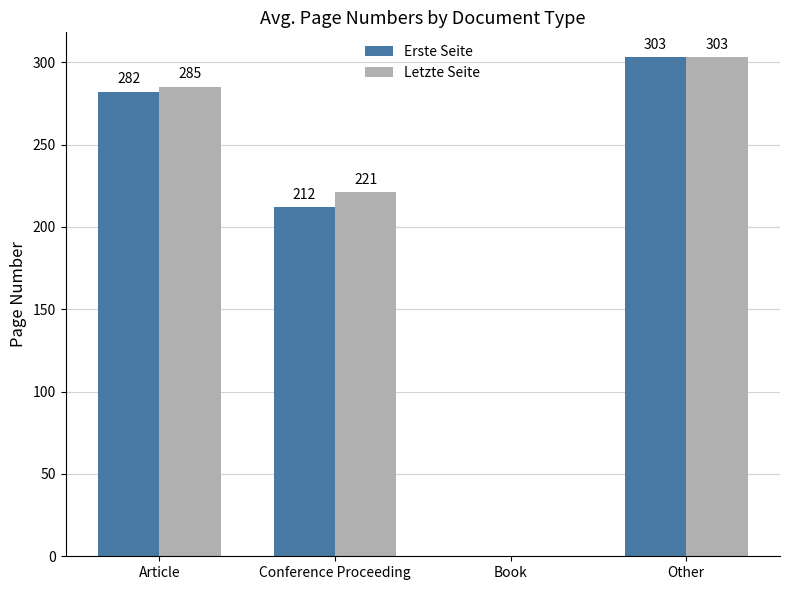

Reading left to right, what are all the values shown in this chart?

Erste Seite: Article=282	Conference Proceeding=212	Book=0	Other=303
Letzte Seite: Article=285	Conference Proceeding=221	Book=0	Other=303